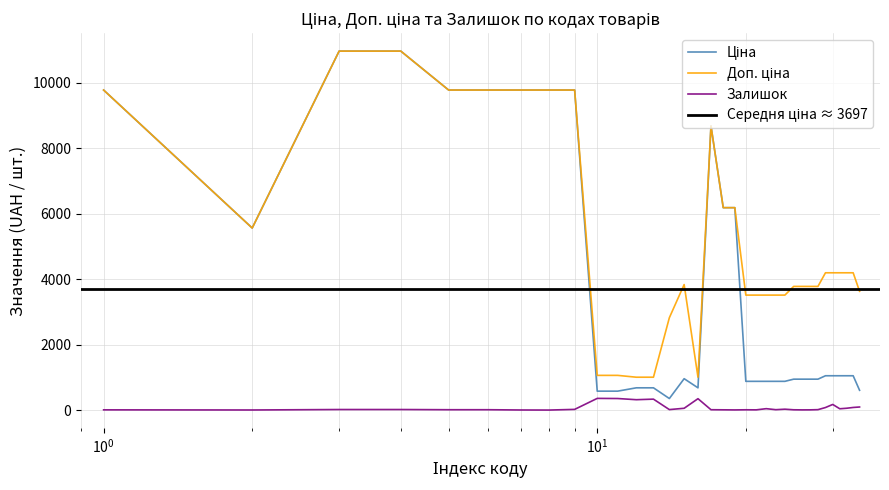

The Доп. ціна series shows 4668.7 at 285102218. True or false?

False